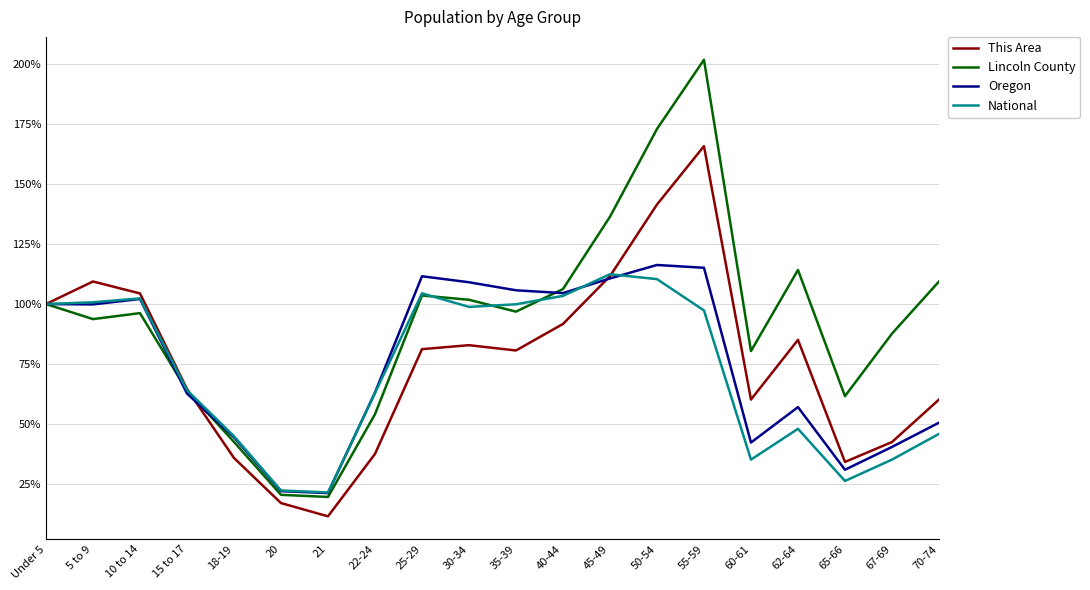

How many lines are shown in the chart?

4